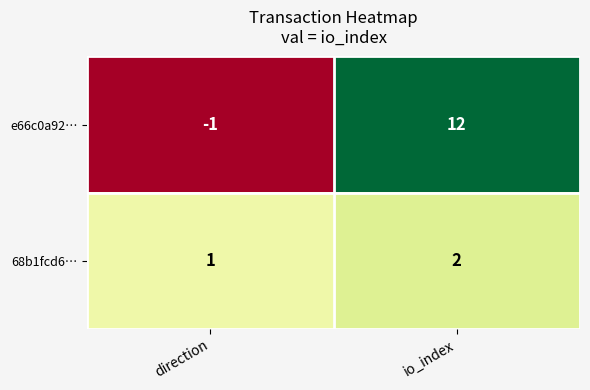

The value of 68b1fcd6… at io_index is 2. True or false?

True